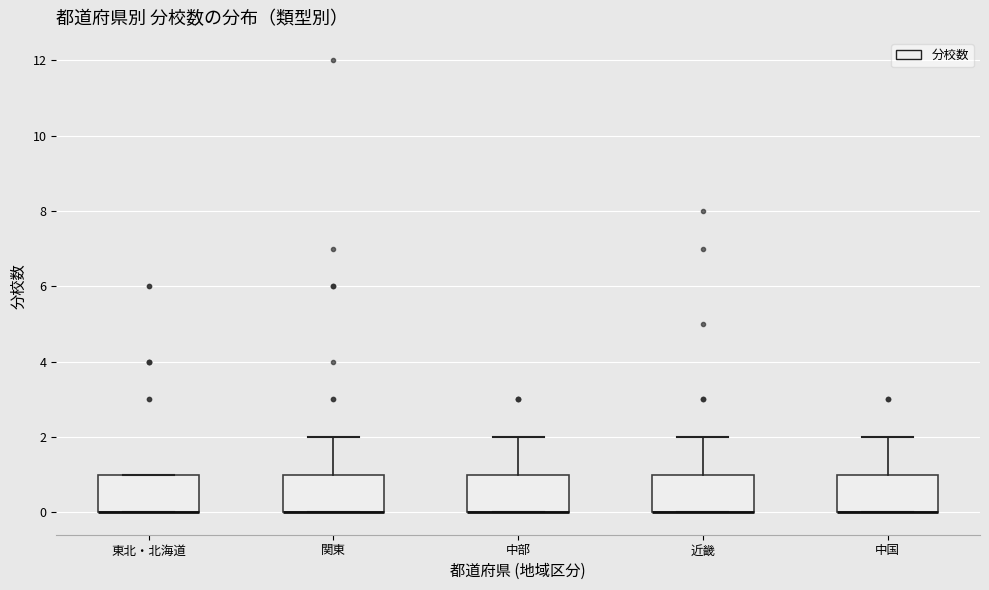

Reading left to right, transcribe this box plot: for each box, give where its median line is, the range the box spans, and where its two whiskers end, as read against the y-axis. The values are not printed on the chart, so give them approximately, as read against the axis.

東北・北海道: median 0 (drawn on the box's lower edge), box 0 to 1, whiskers 0 to 1
関東: median 0 (drawn on the box's lower edge), box 0 to 1, whiskers 0 to 2
中部: median 0 (drawn on the box's lower edge), box 0 to 1, whiskers 0 to 2
近畿: median 0 (drawn on the box's lower edge), box 0 to 1, whiskers 0 to 2
中国: median 0 (drawn on the box's lower edge), box 0 to 1, whiskers 0 to 2